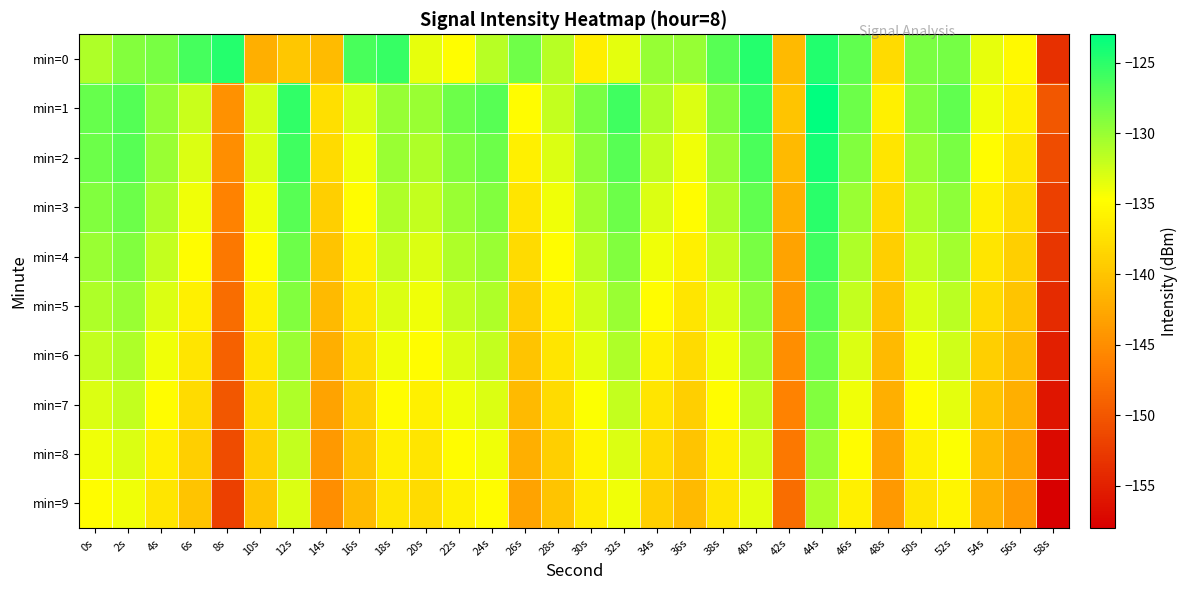

What is the spread (max minus min) of values at 18s?

11.4